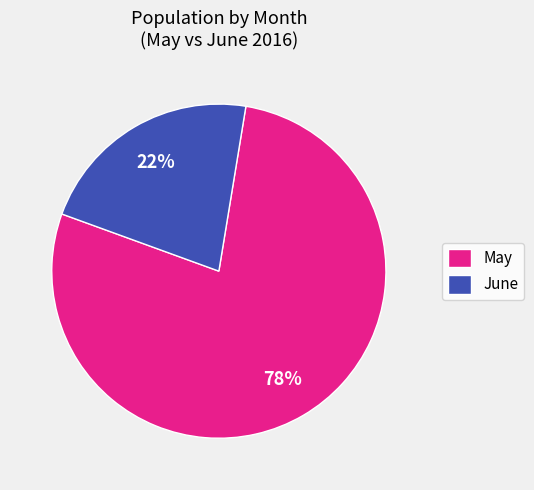

What is the smallest slice in the pie chart?

June